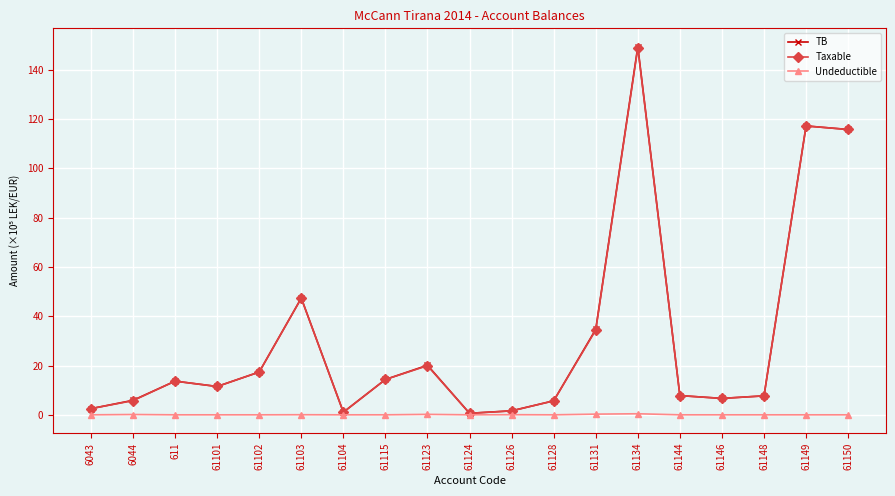

What is the label of the 2nd point from the right?

61149